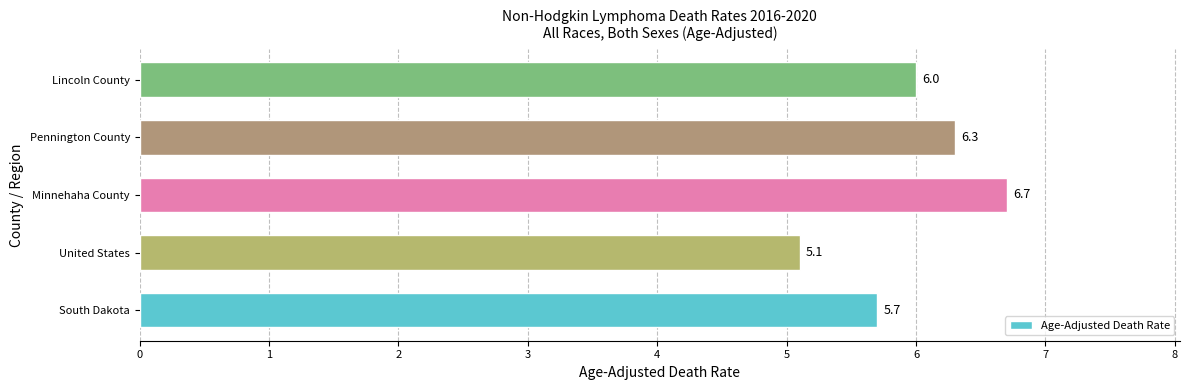

What is the average value?

6.0